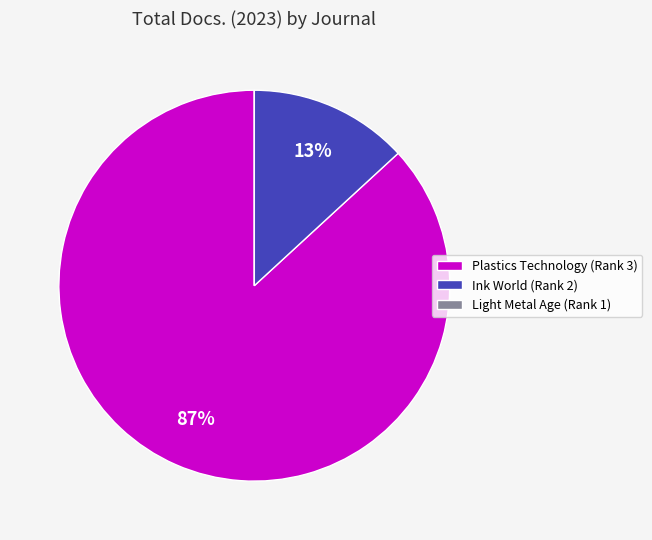

Is the sum of Ink World (Rank 2) and Plastics Technology (Rank 3) greater than half?

Yes